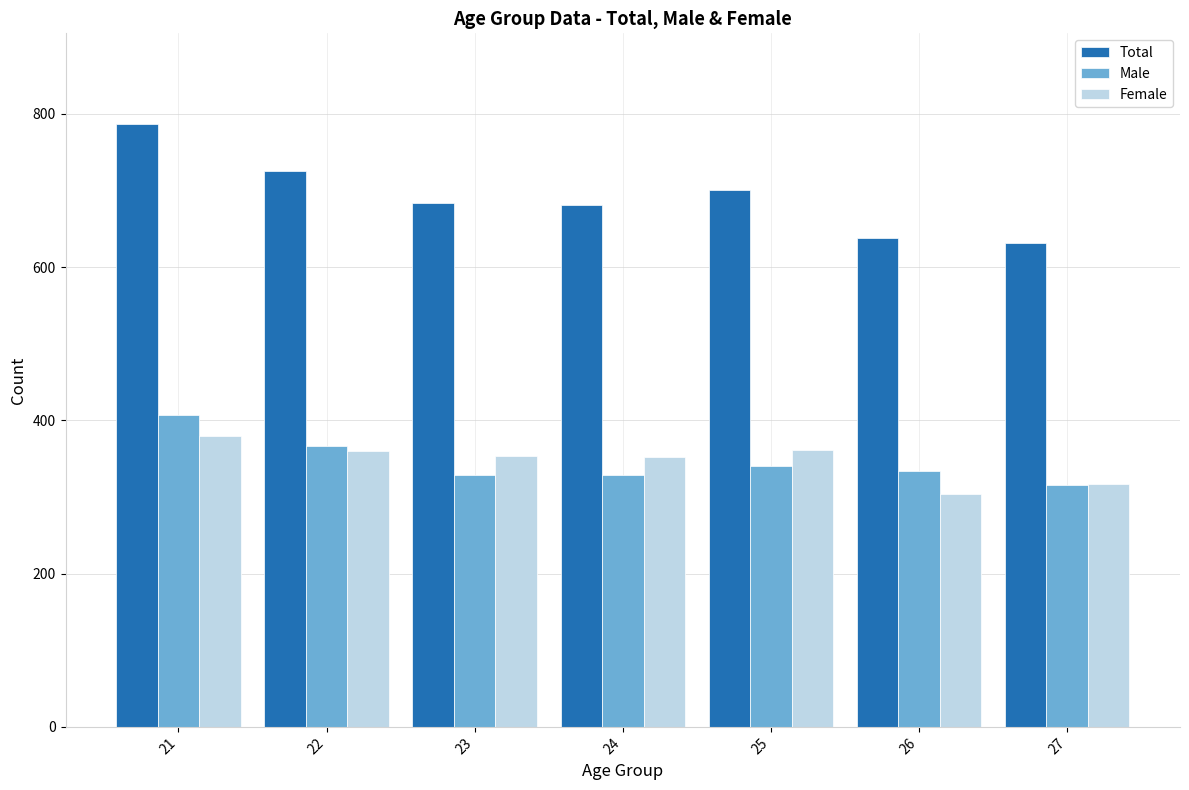

How many groups of bars are there?

7